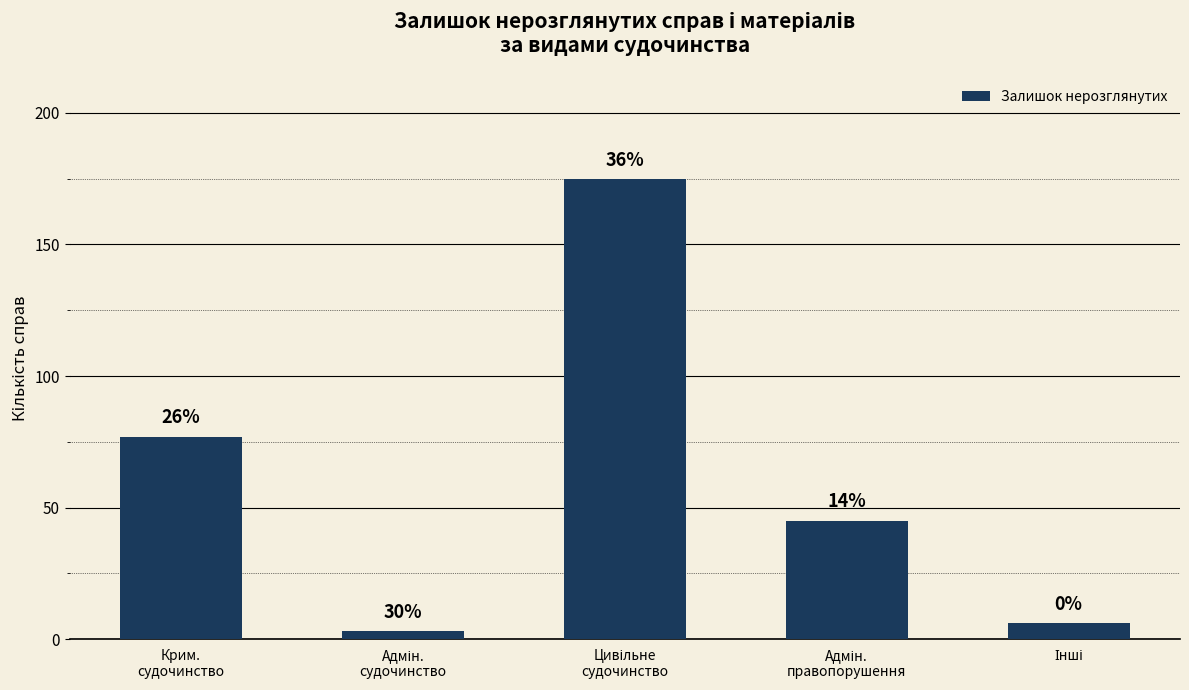

Does the chart contain any negative values?

No